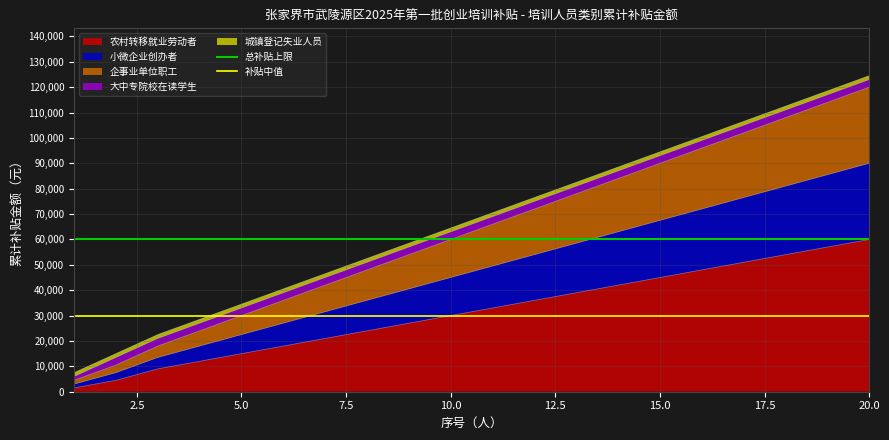

What is the highest value of the 农村转移就业劳动者 series?

60000